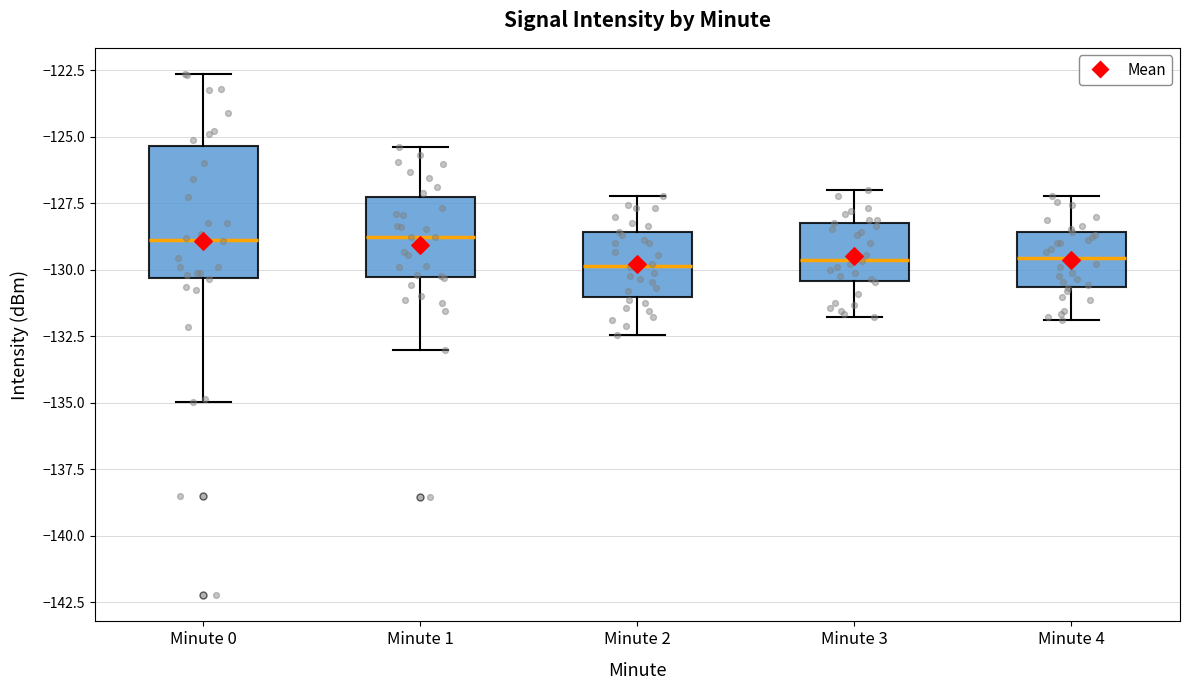

Where does the median line of the box for Minute 4 sit on the y-axis? The values are not printed on the chart, so give them approximately, as read against the axis.

-129.5